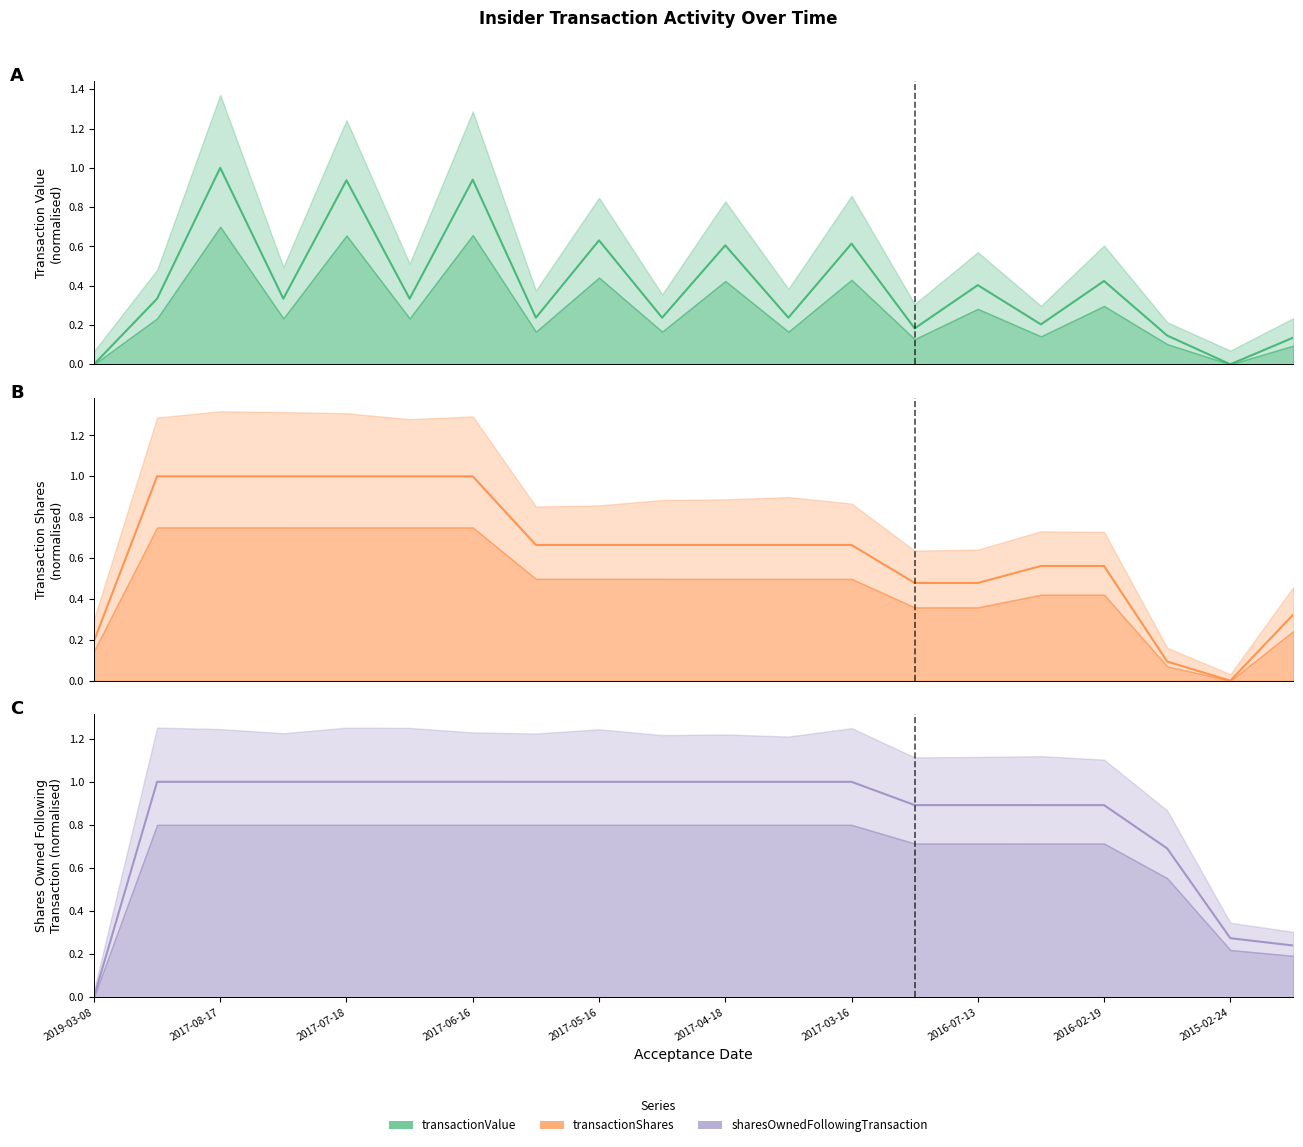

True or false: sharesOwnedFollowingTransaction has more than 2 interior local peaks.

False